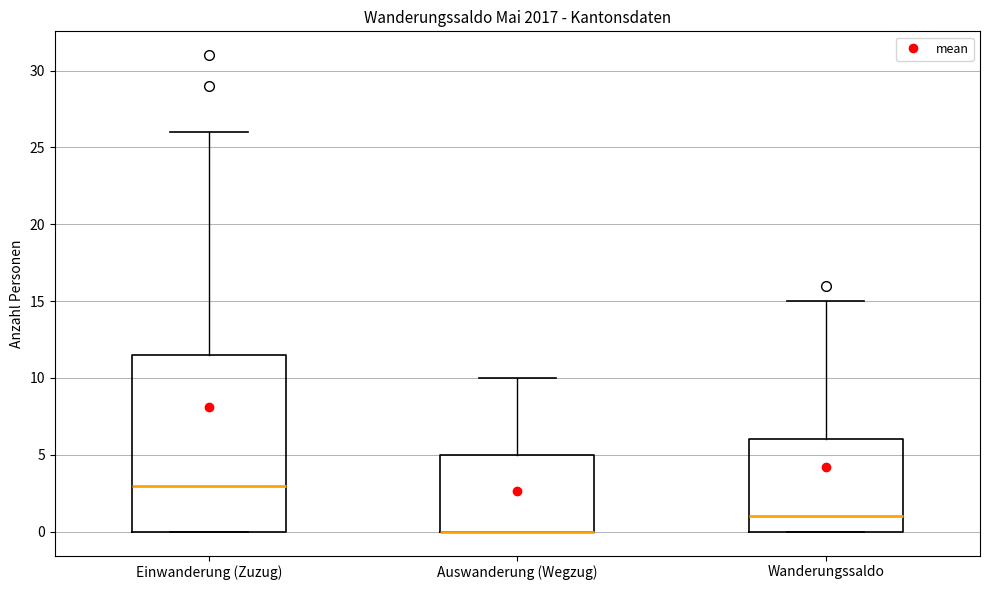

Reading left to right, transcribe this box plot: for each box, give where its median line is, the range the box spans, and where its two whiskers end, as read against the y-axis. The values are not printed on the chart, so give them approximately, as read against the axis.

Einwanderung (Zuzug): median 3.0, box 0.0 to 11.5, whiskers 0.0 to 26.0
Auswanderung (Wegzug): median 0.0 (drawn on the box's lower edge), box 0.0 to 5.0, whiskers 0.0 to 10.0
Wanderungssaldo: median 1.0, box 0.0 to 6.0, whiskers 0.0 to 15.0